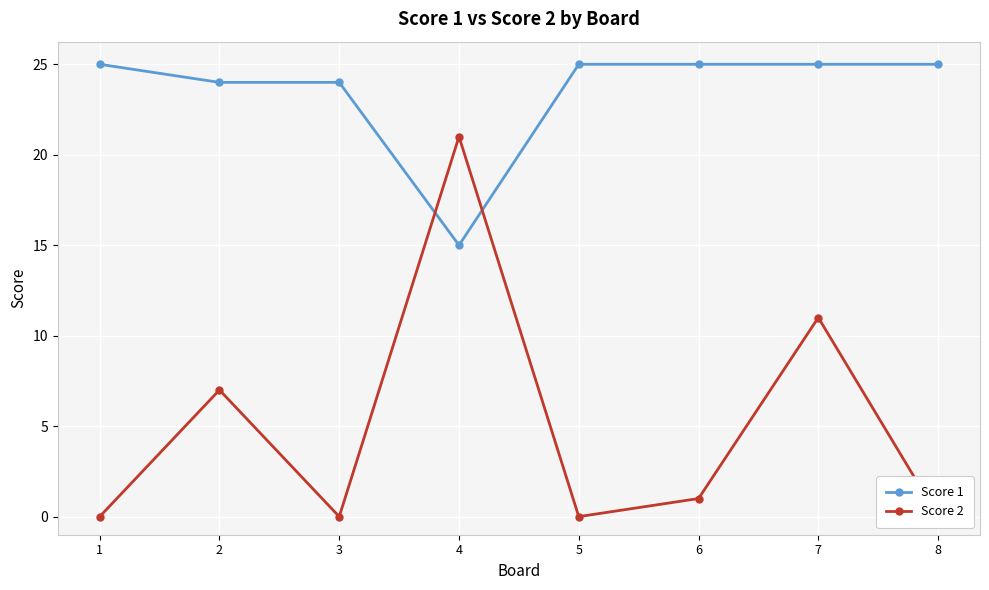

Is it true that Score 2 equals 0 at 5?

True